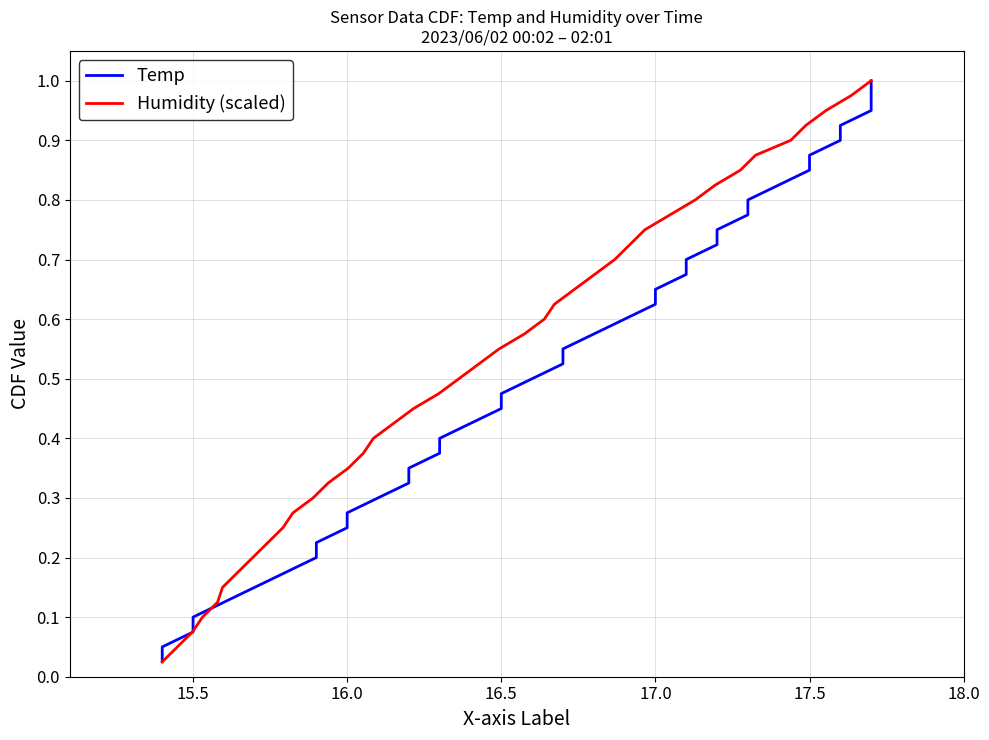

Is the value of Humidity (scaled) at 35 greater than the value of Temp at 15.0?

Yes